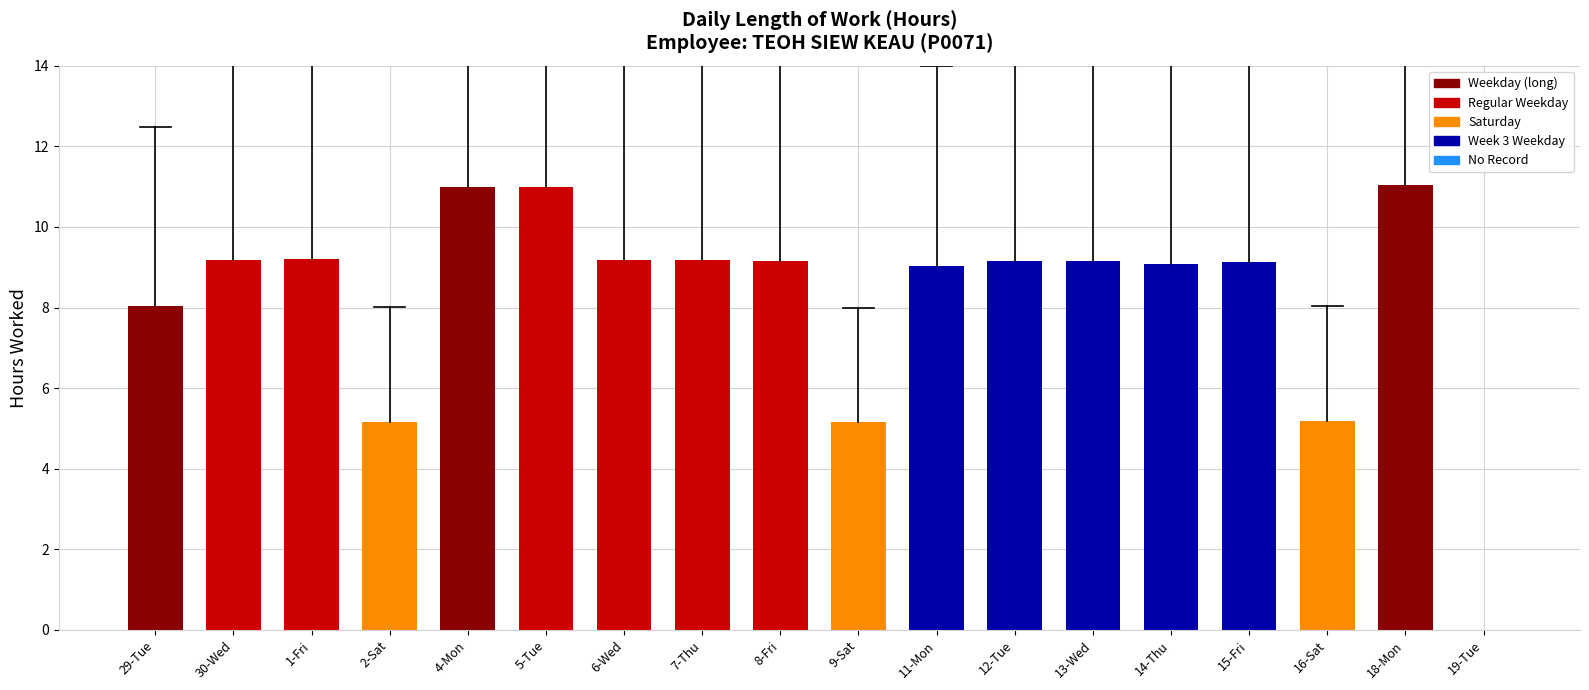

Between 19-Tue and 8-Fri, which is larger?

8-Fri